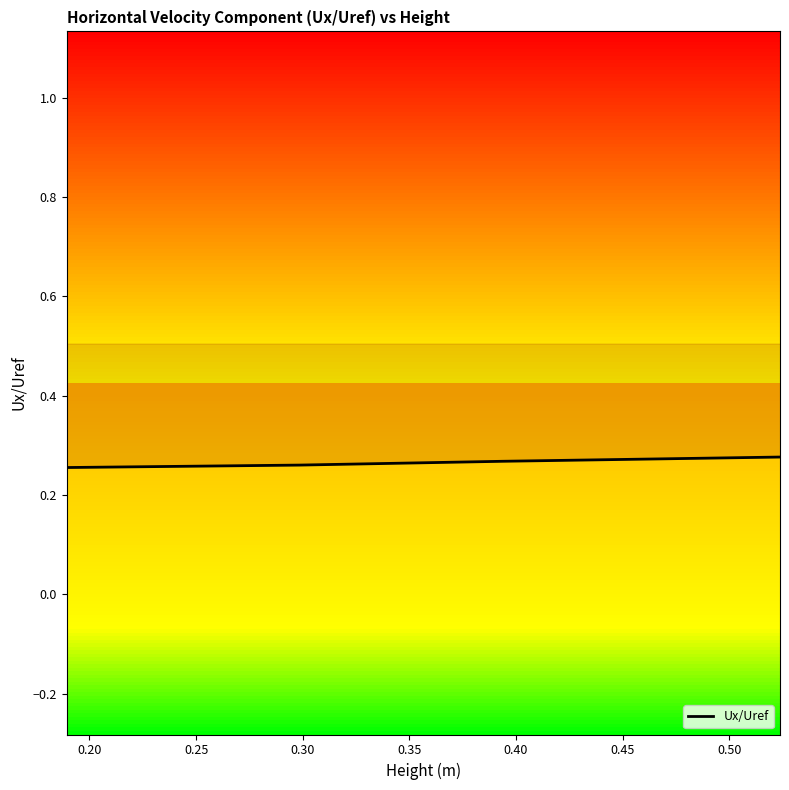

How many categories are shown in the chart?

20